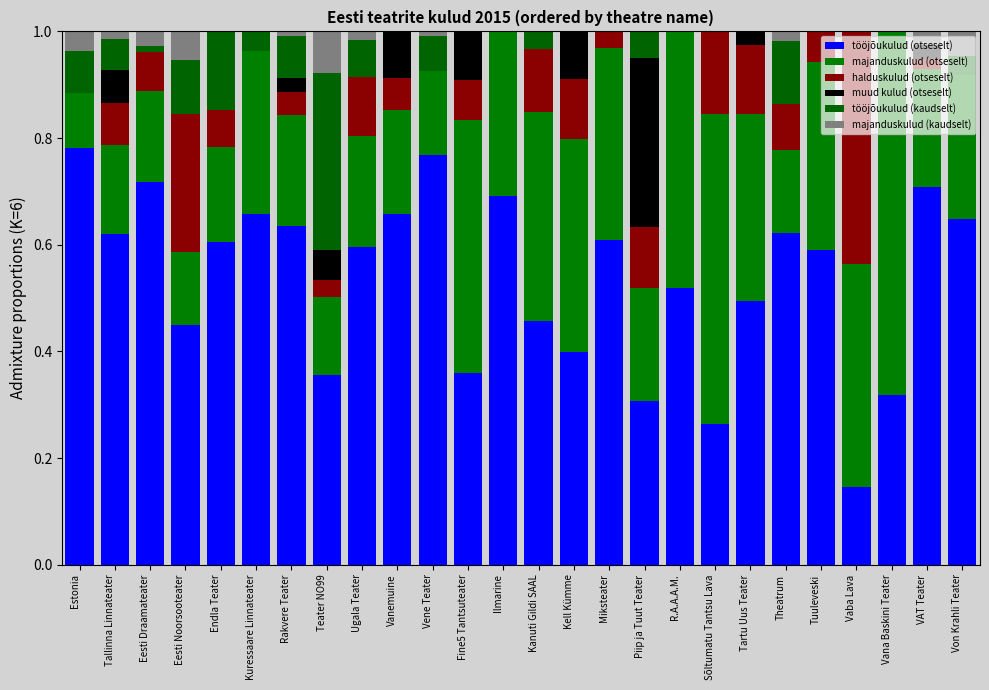

Does the chart contain stacked bars?

Yes